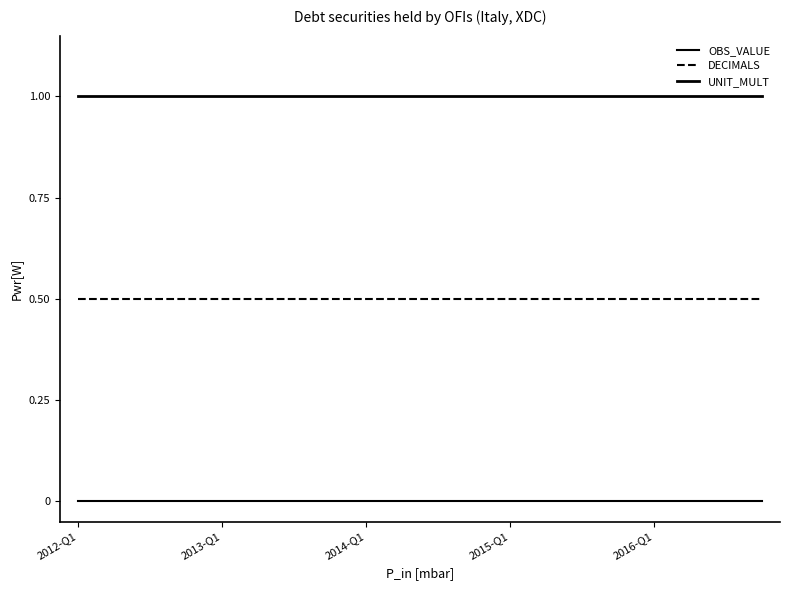

At which label does DECIMALS reach its minimum?

2012-Q1